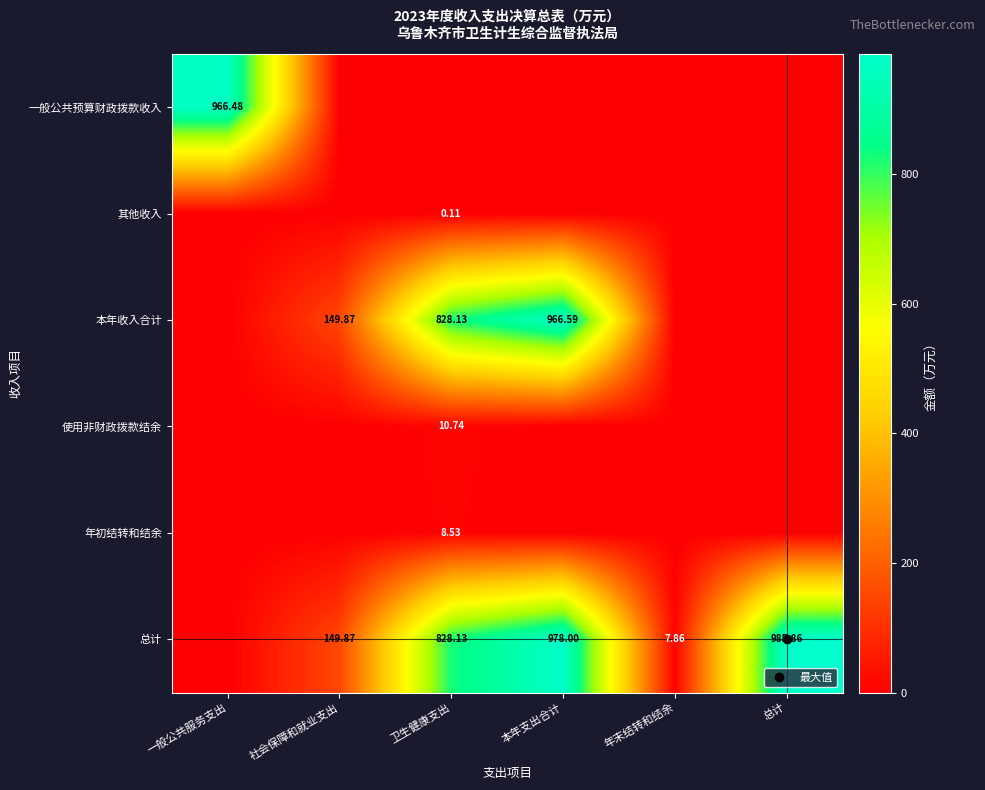

What is the greatest value displayed?

985.9